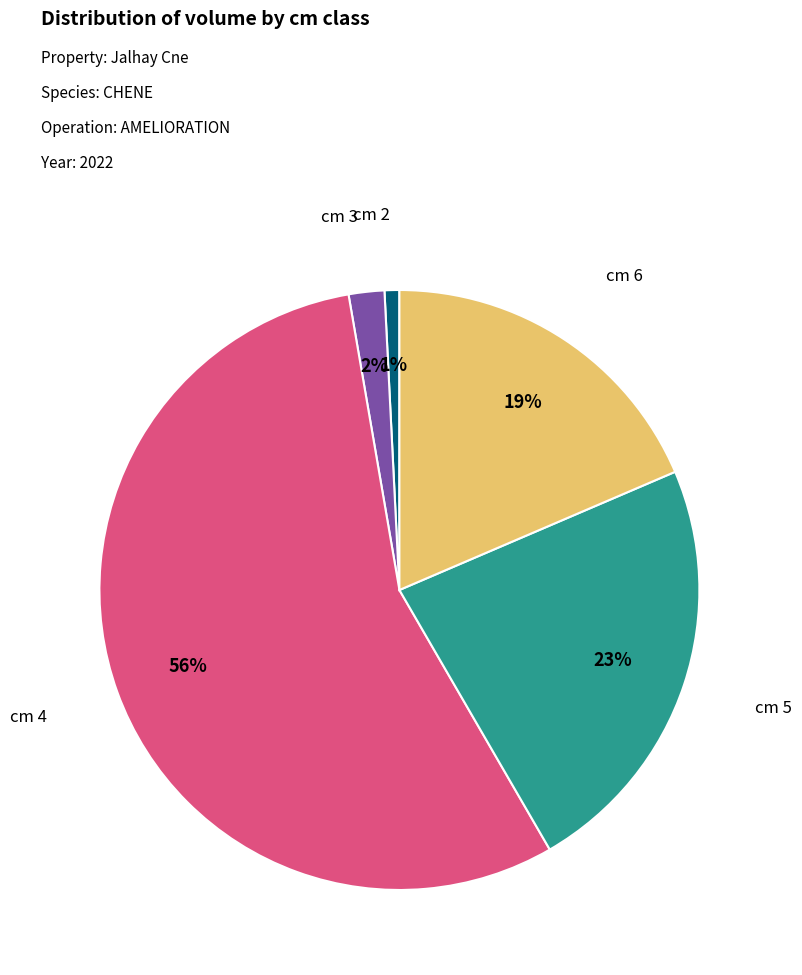

To the nearest percent, what is the average slice percentage?

20%